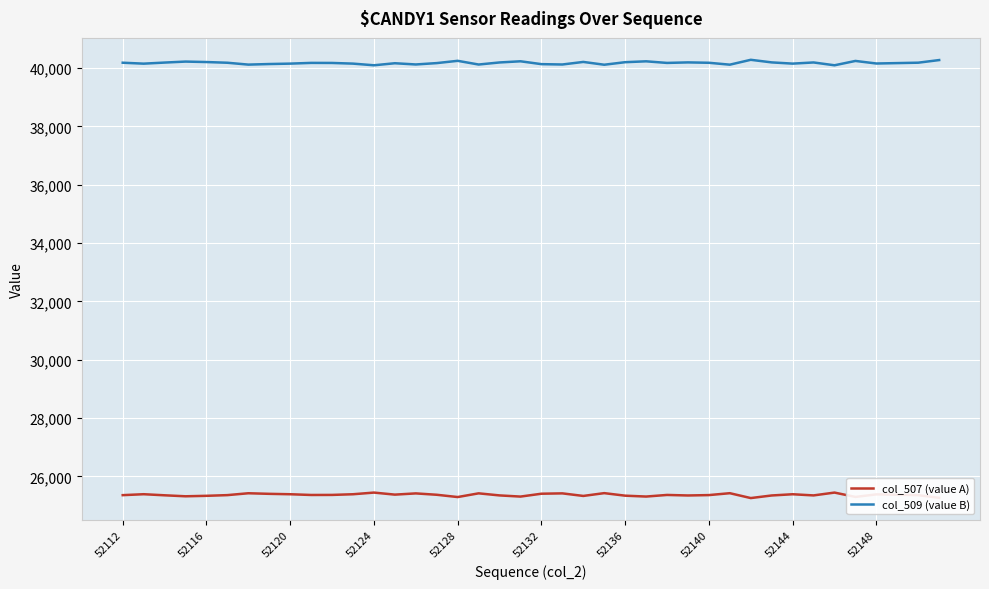

True or false: col_509 (value B) and col_507 (value A) cross at least once.

False